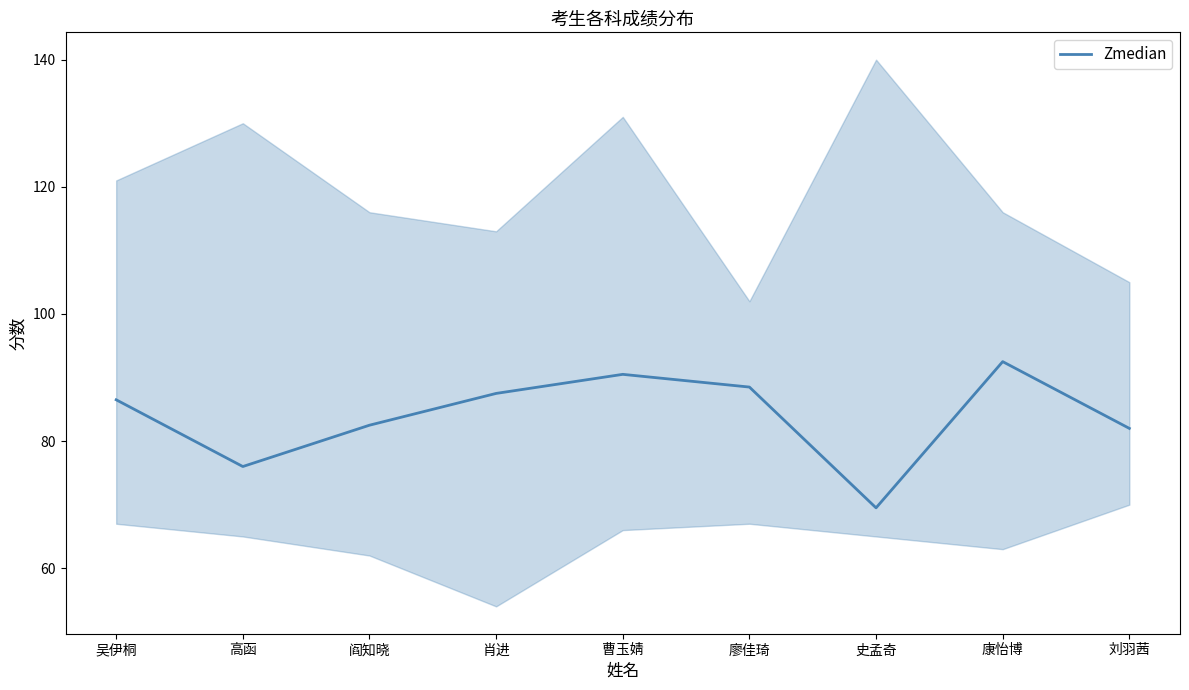

List the labels in order of value, smallest first.

史孟奇, 高函, 刘羽茜, 阎知晓, 吴伊桐, 肖进, 廖佳琦, 曹玉婧, 康怡博